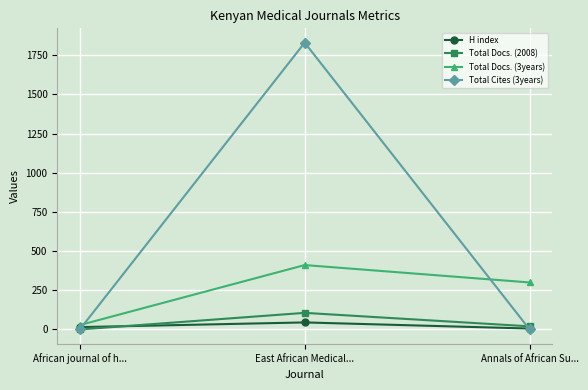

How many lines are shown in the chart?

4